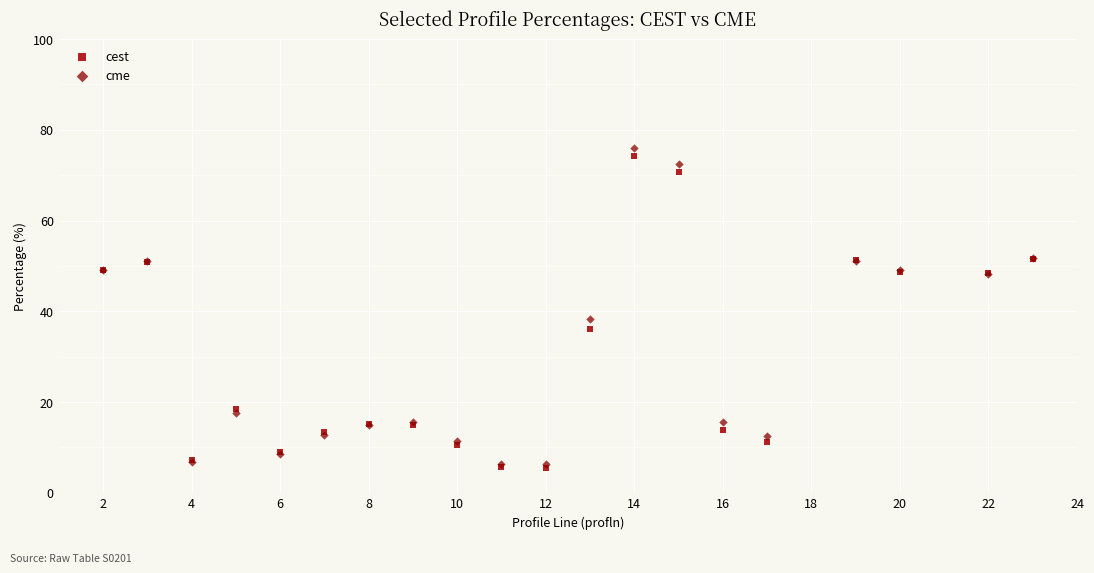

Which series reaches the maximum Y coordinate?

cme